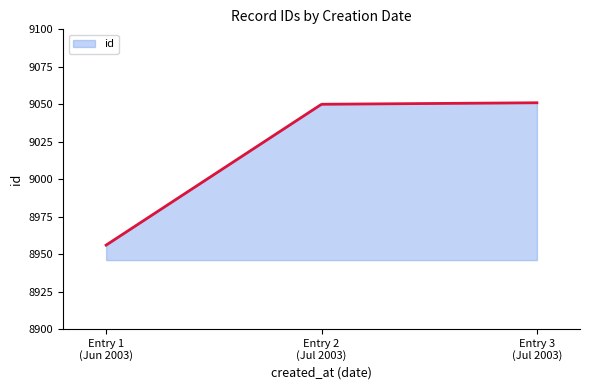

What is the minimum value shown in the chart?

8956.0